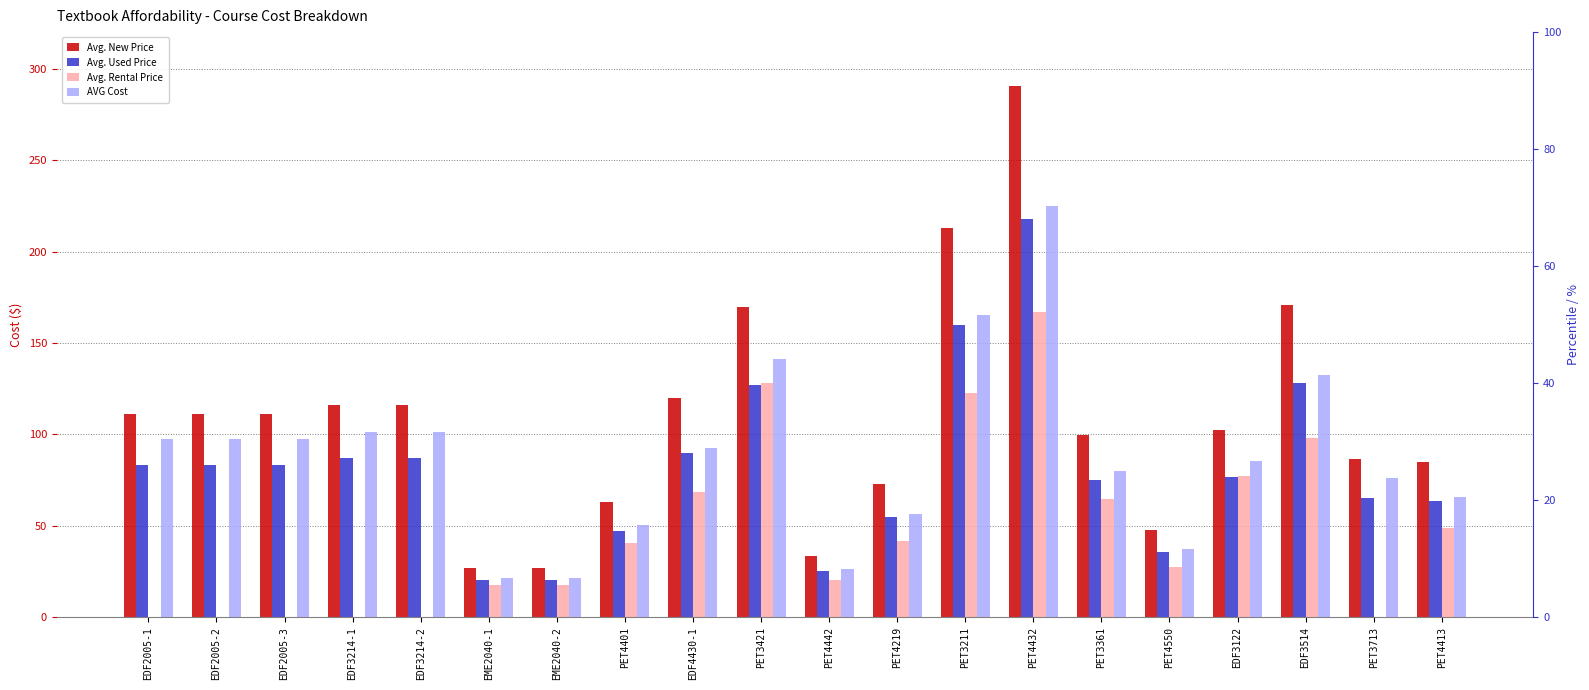

At which label does AVG Cost reach its peak?

PET4432